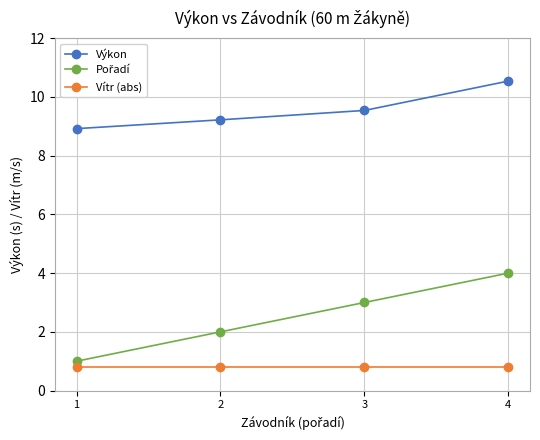

Count the number of categories in the chart.

4